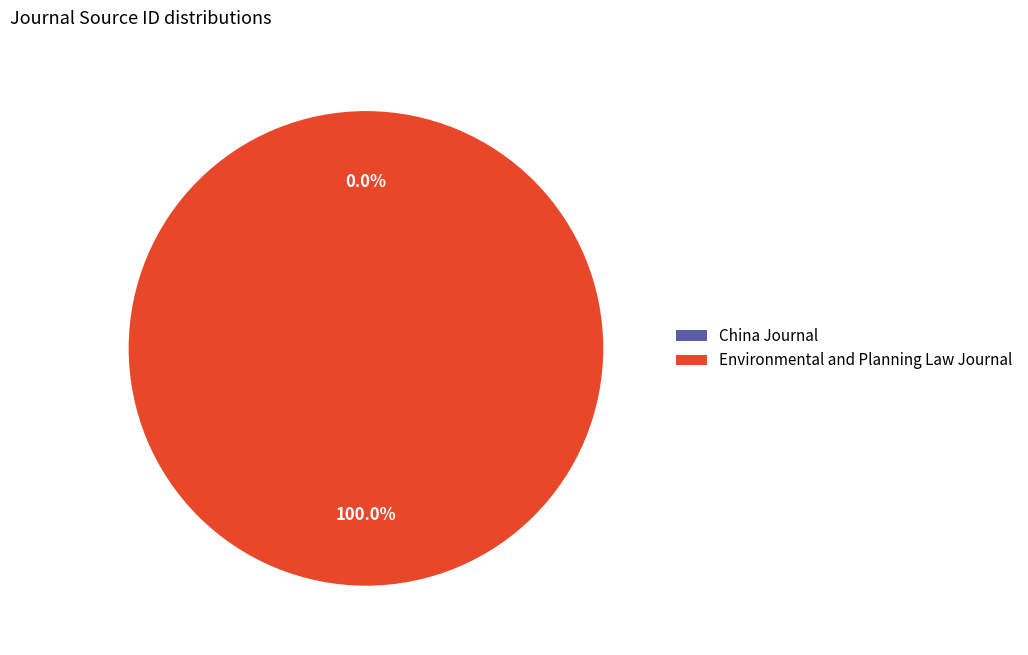

Which category has the biggest portion of the pie?

Environmental and Planning Law Journal